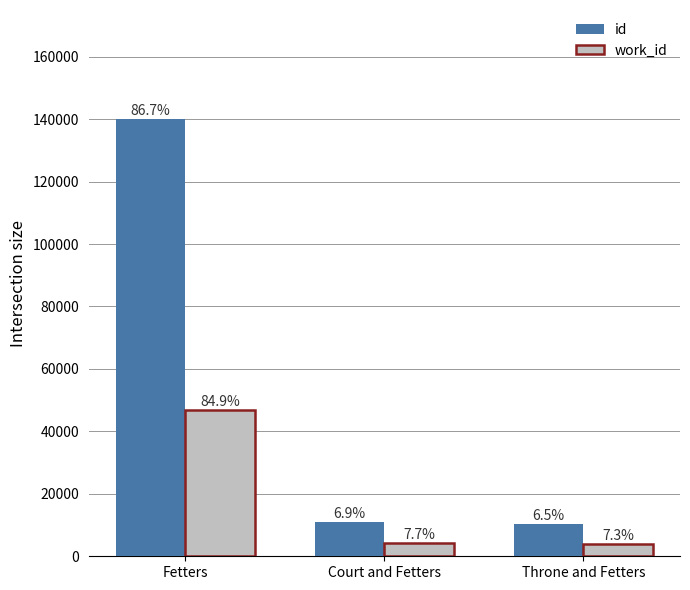

What are all the series names shown in the legend?

id, work_id